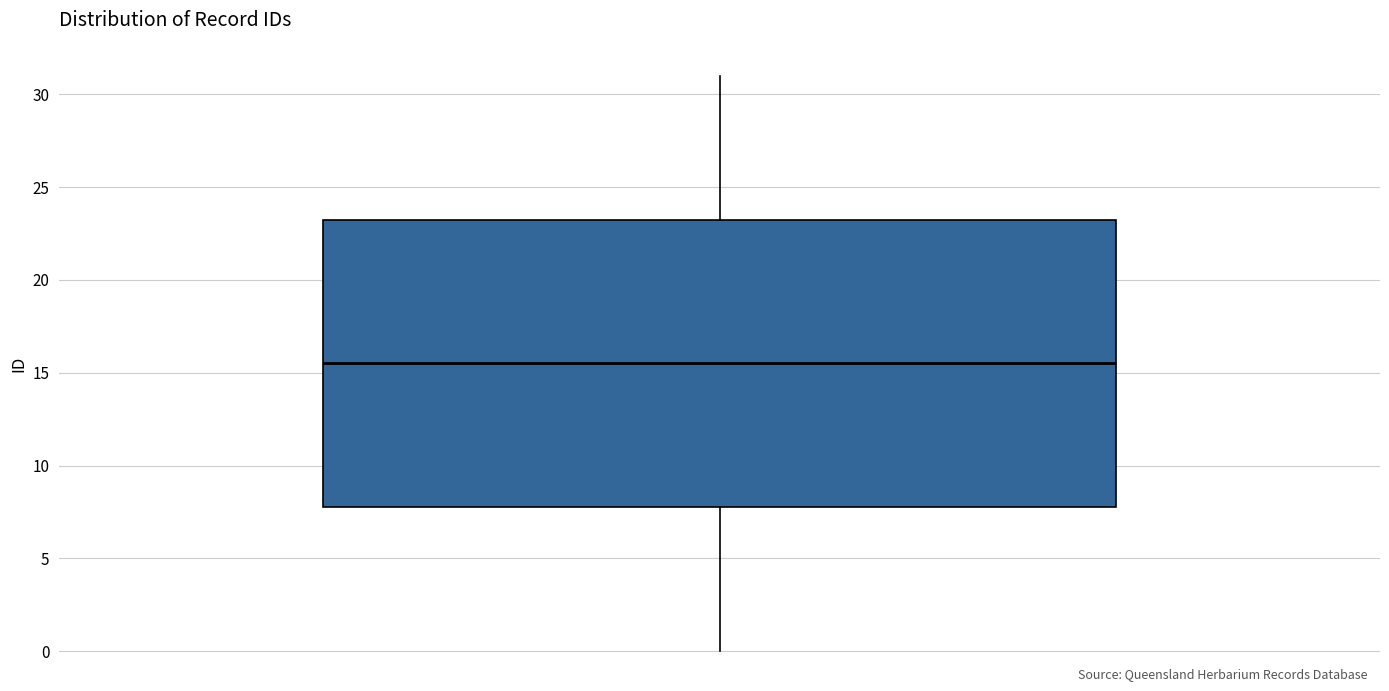

Read this box plot against the y-axis: the position of the median line, the range covered by the box, and the ends of both whiskers. The values are not printed on the chart, so give them approximately, as read against the axis.

median 15.5, box 8.0 to 23.5, whiskers 0.0 to 31.0